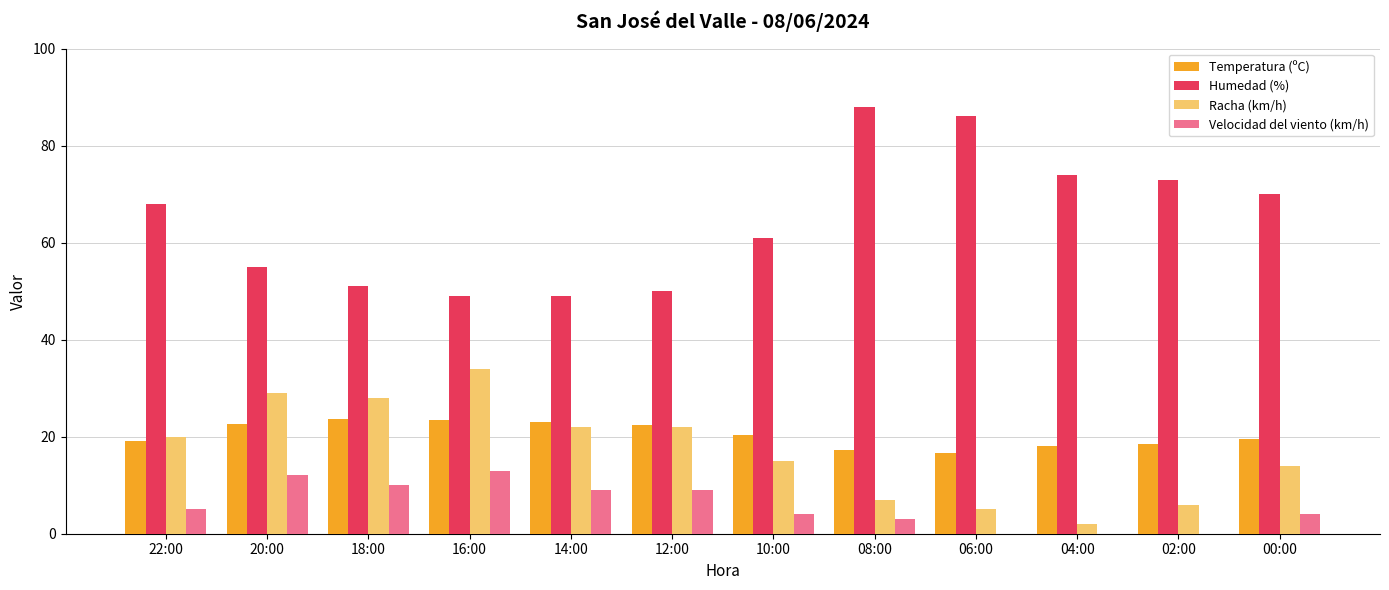

At which category does the chart reach its peak across all series?

08:00